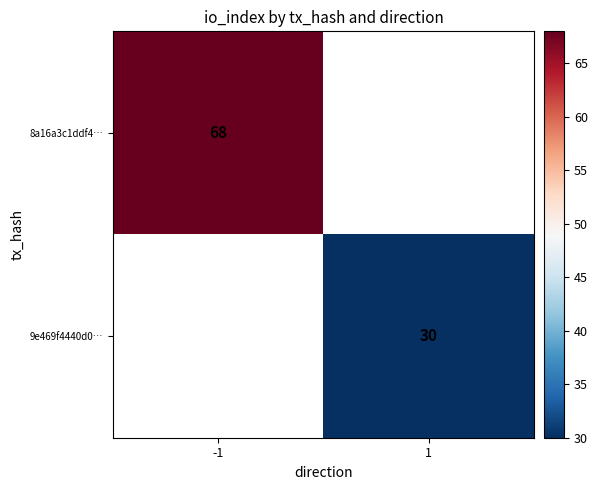

The 8a16a3c1ddf4… series shows 42 at -1. True or false?

False